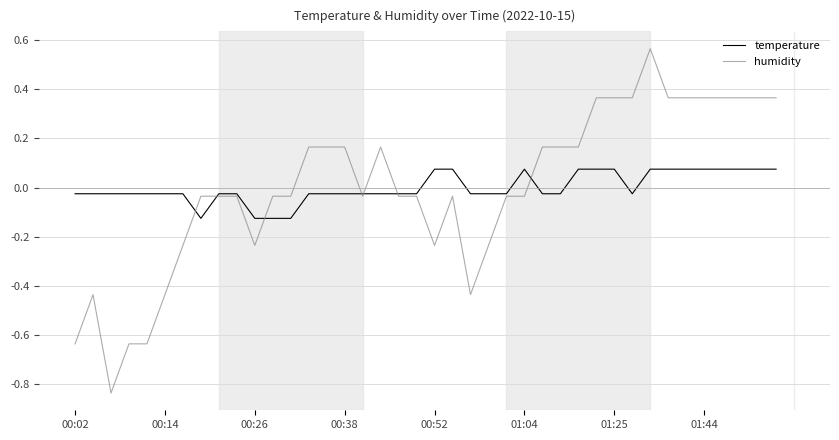

Rank the series by their maximum value, from highest to lowest.

humidity, temperature